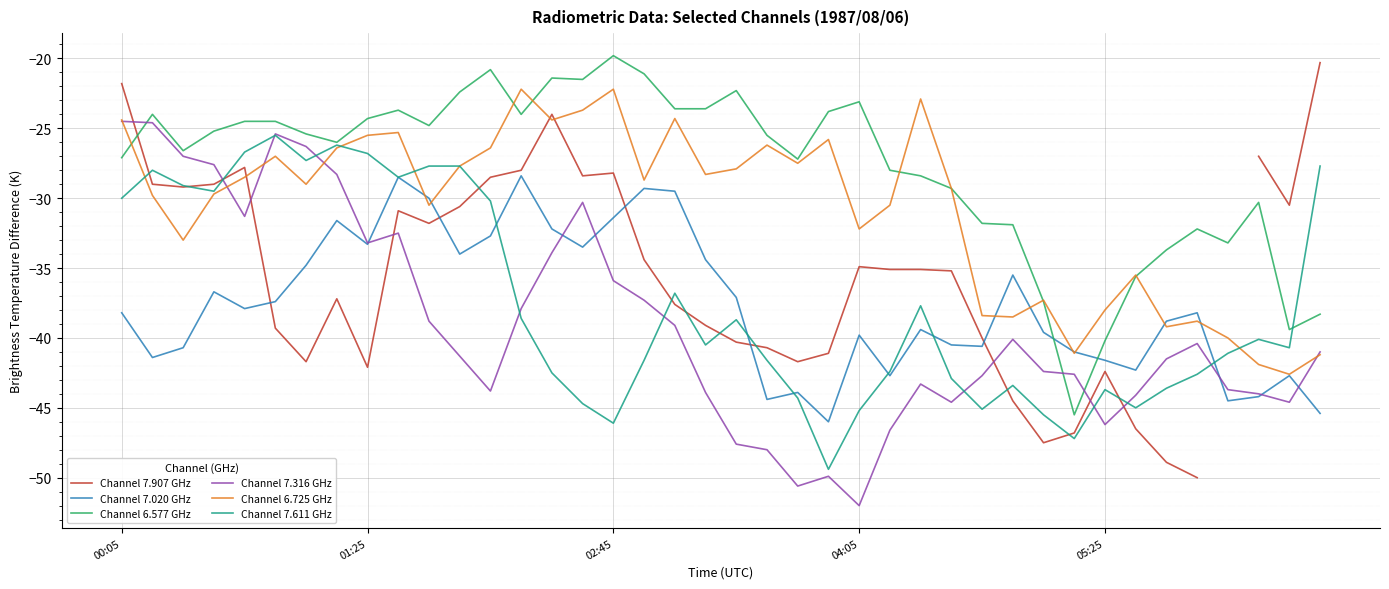

How many distinct data groups are displayed?

6